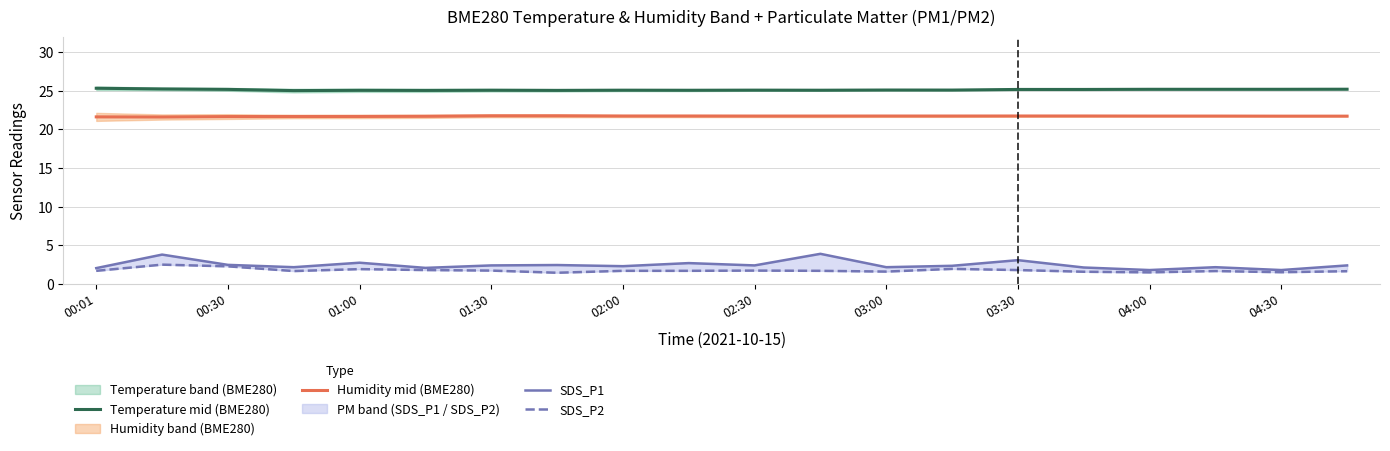

Reading left to right, extract all data points from this chart.

Temperature mid (BME280): 25.3	25.2	25.2	25.0	25.1	25.0	25.1	25.0	25.1	25.1	25.1	25.1	25.1	25.1	25.2	25.2	25.2	25.2	25.2	25.2
Humidity mid (BME280): 21.6	21.6	21.7	21.7	21.7	21.7	21.8	21.8	21.7	21.7	21.7	21.7	21.7	21.7	21.7	21.7	21.7	21.7	21.7	21.7
SDS_P1: 2.0	3.8	2.5	2.2	2.8	2.1	2.4	2.5	2.3	2.7	2.4	3.9	2.2	2.4	3.1	2.1	1.8	2.2	1.8	2.4
SDS_P2: 1.7	2.5	2.3	1.7	1.9	1.8	1.7	1.4	1.7	1.7	1.7	1.7	1.6	1.9	1.8	1.6	1.5	1.7	1.5	1.6